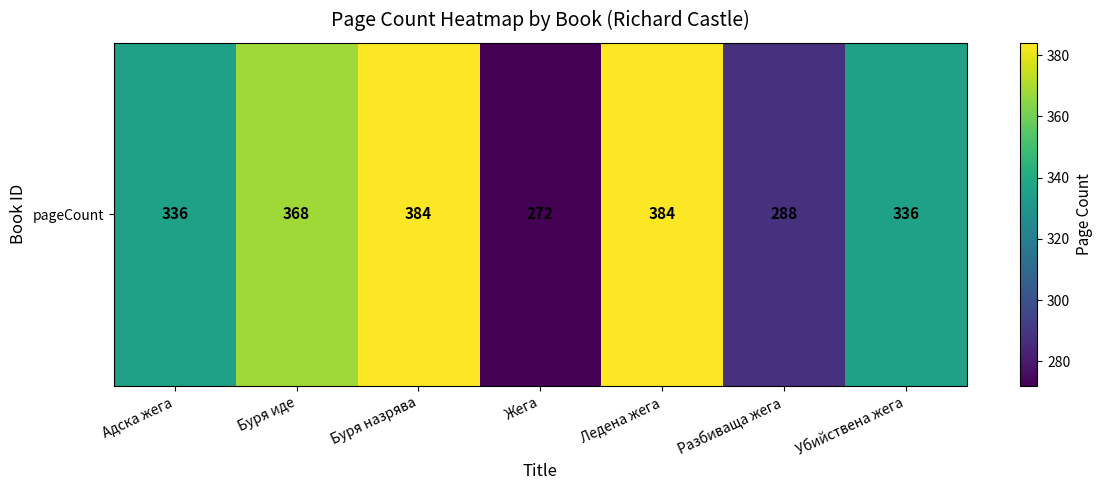

What is the difference between the values at Буря иде and Разбиваща жега?

80